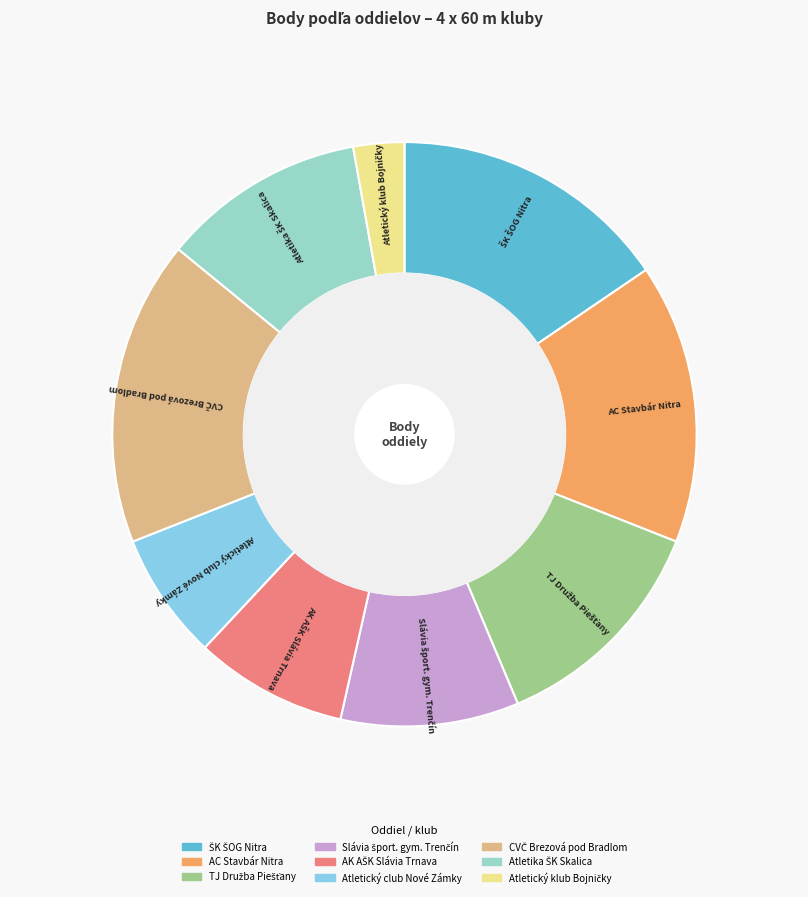

Which slice is the smallest?

Atletický klub Bojničky